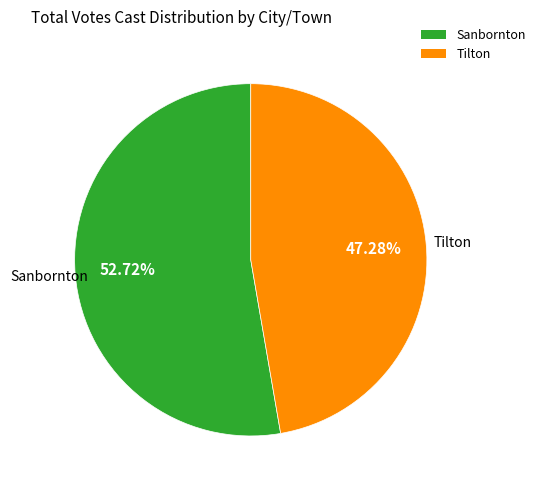

Which slice is the largest?

Sanbornton